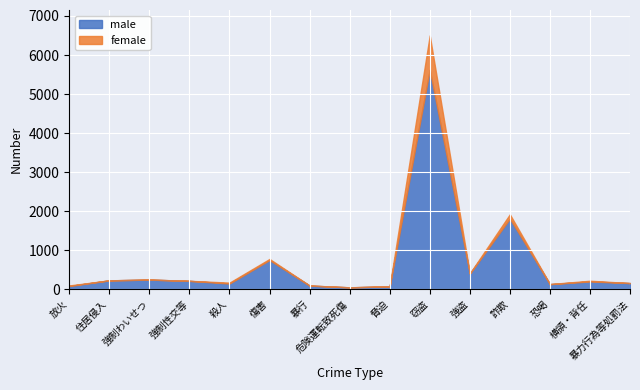

What is the approximate value of female at 殺人?

23